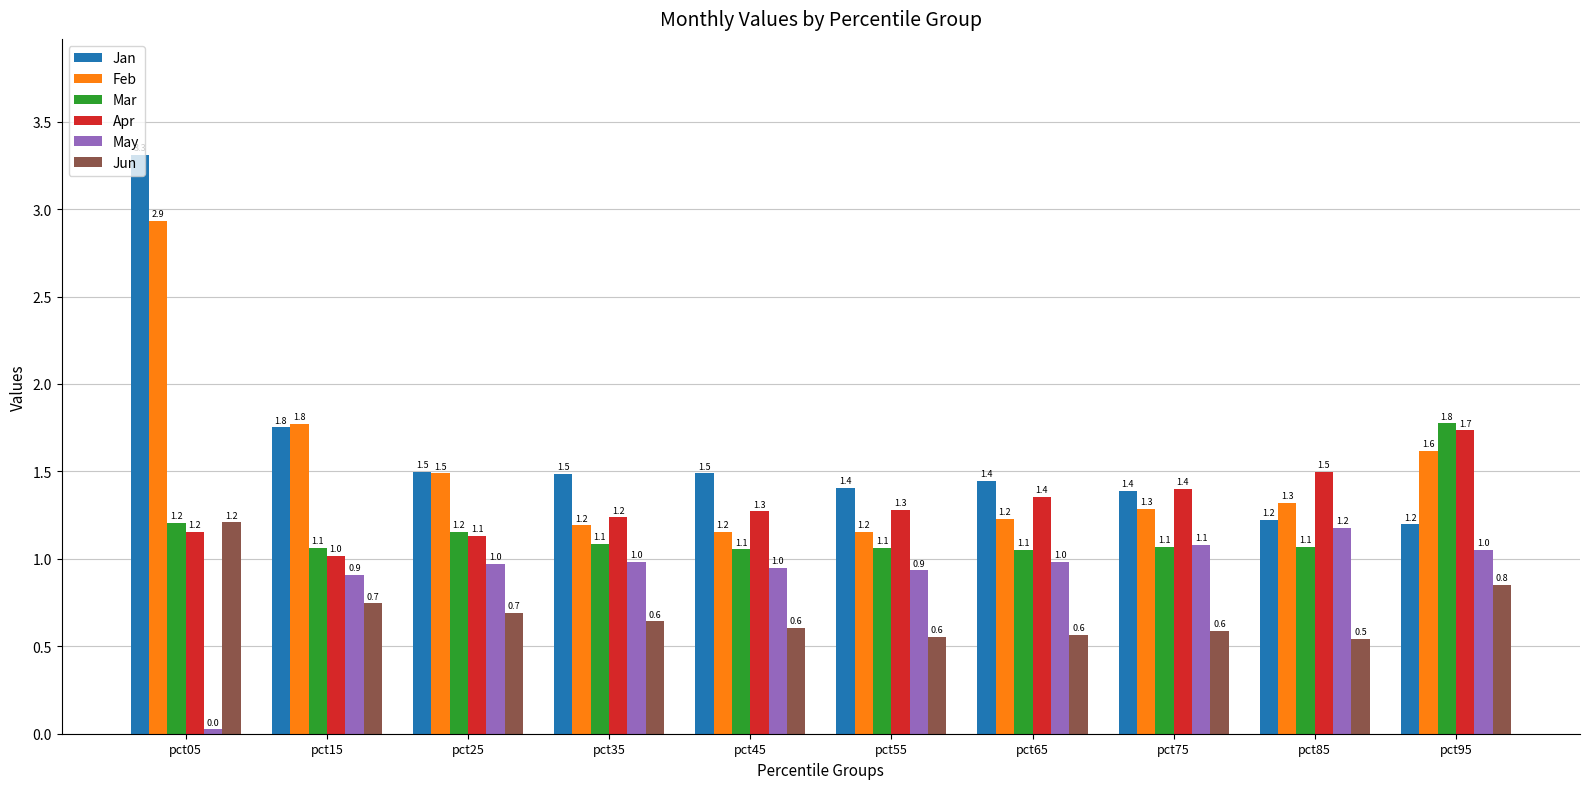

How many distinct data groups are displayed?

6